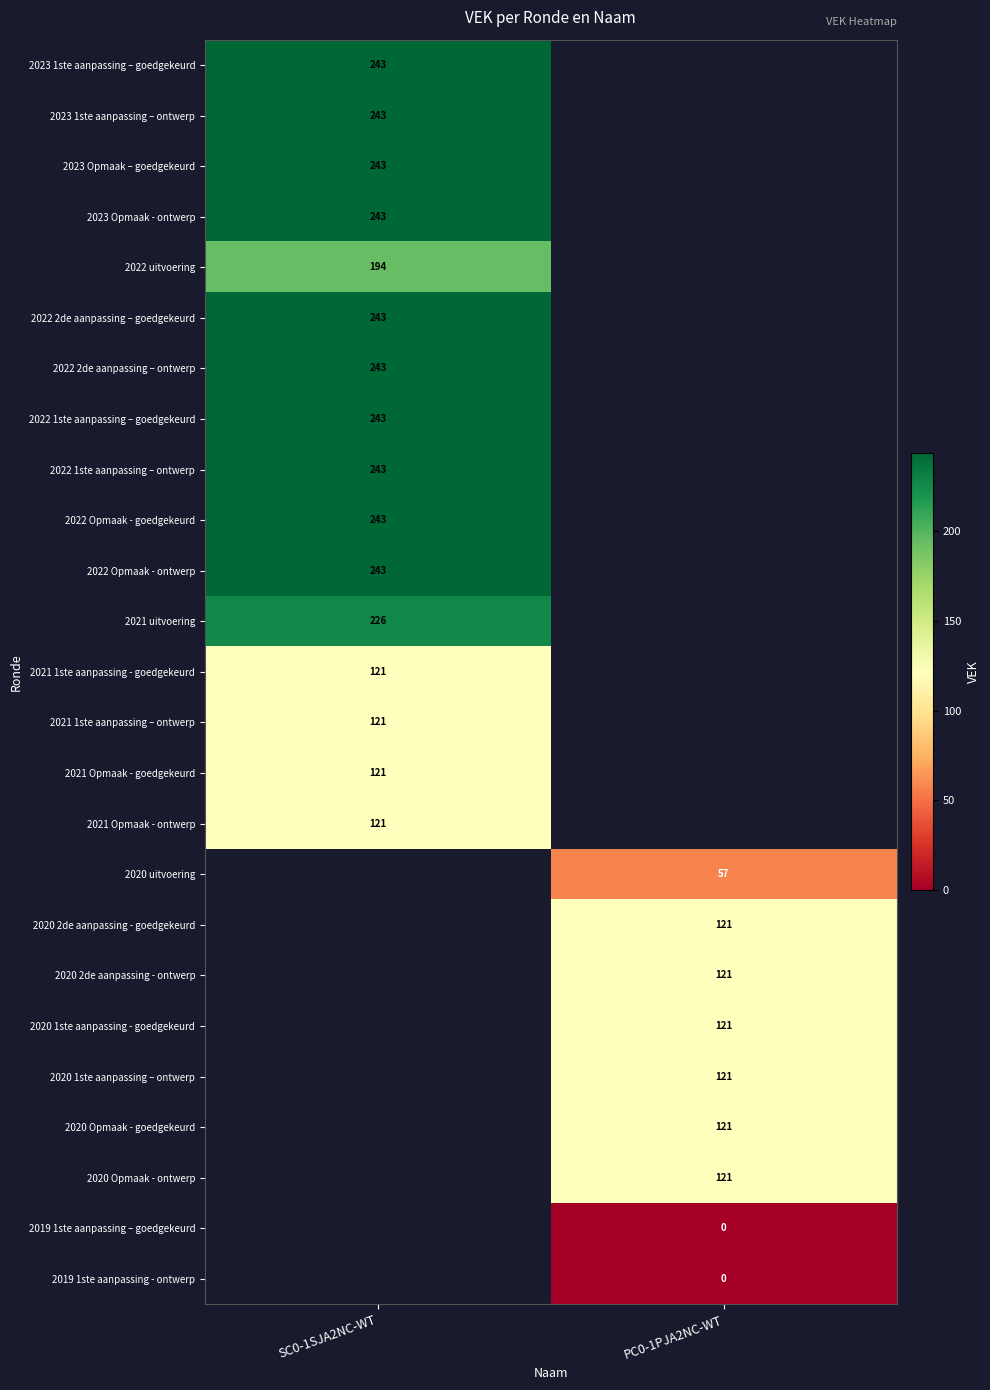

Count the number of data series in this chart.

25